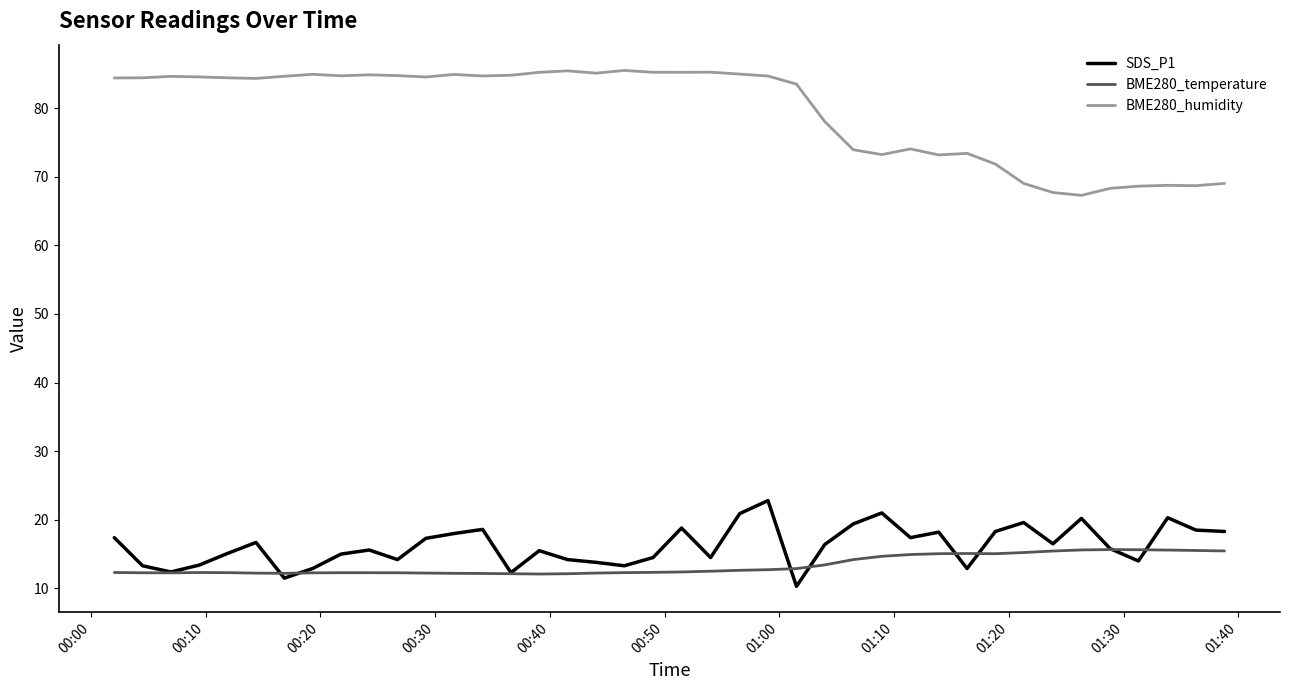

What is the maximum value for SDS_P1?

22.8